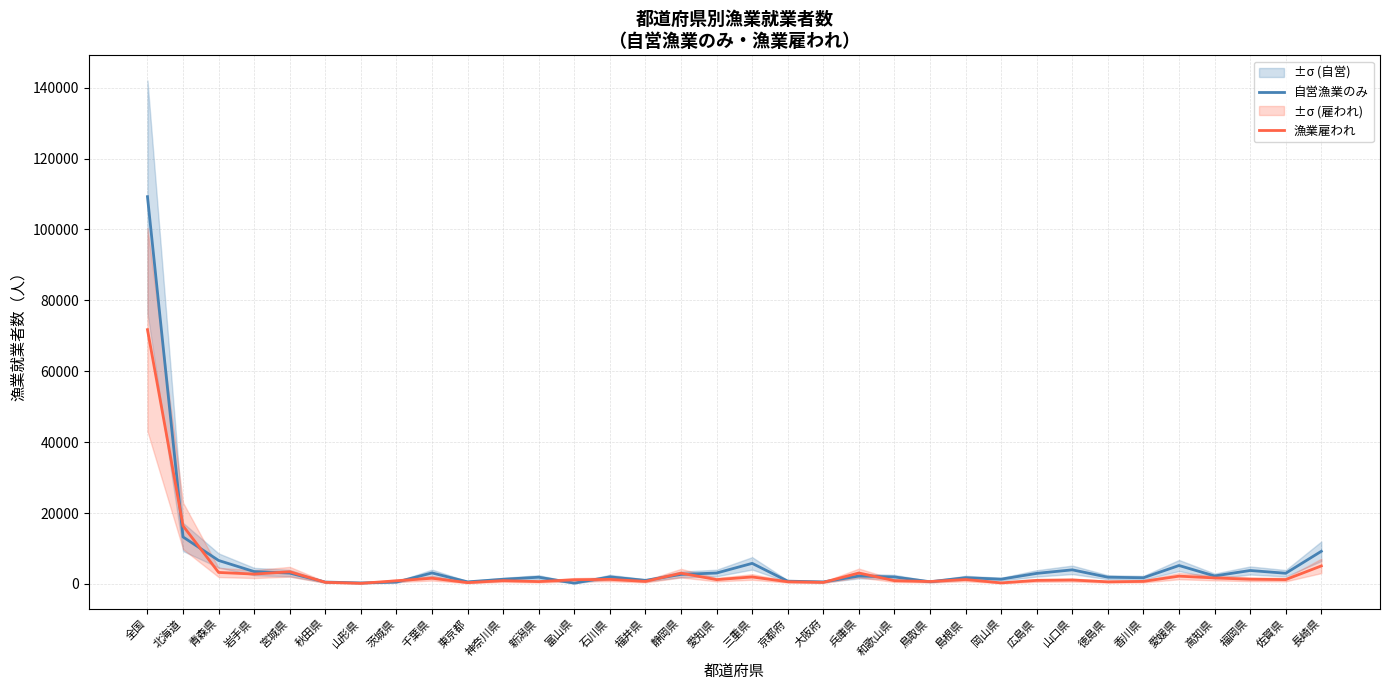

Reading left to right, extract all data points from this chart.

自営漁業のみ: 109247	13261	6629	3497	3072	541	293	533	3115	594	1331	1904	240	2000	1010	2701	3091	5813	792	587	2237	1979	631	1772	1352	2990	3988	1906	1753	5210	2265	3804	3022	9218
漁業雇われ: 71738	16391	3250	2792	3444	470	181	902	1619	378	942	675	1188	1296	725	3049	1228	1978	629	449	3097	928	689	1260	306	1013	1118	606	731	2206	1705	1336	1238	5092